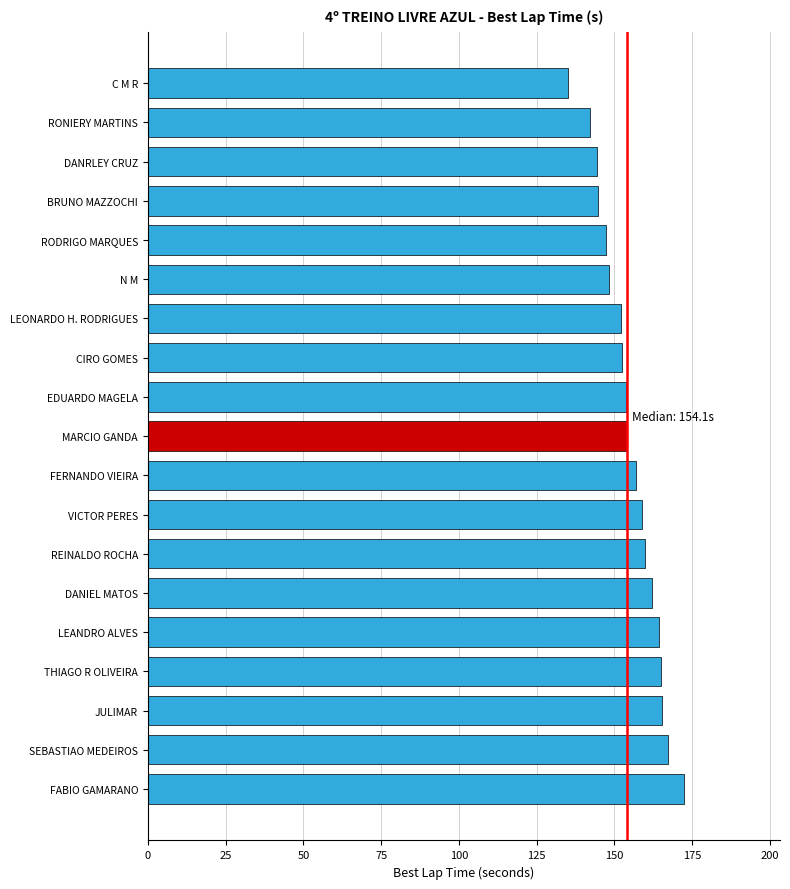

What is the ratio of the value at LEONARDO H. RODRIGUES to the value at DANIEL MATOS?

0.9